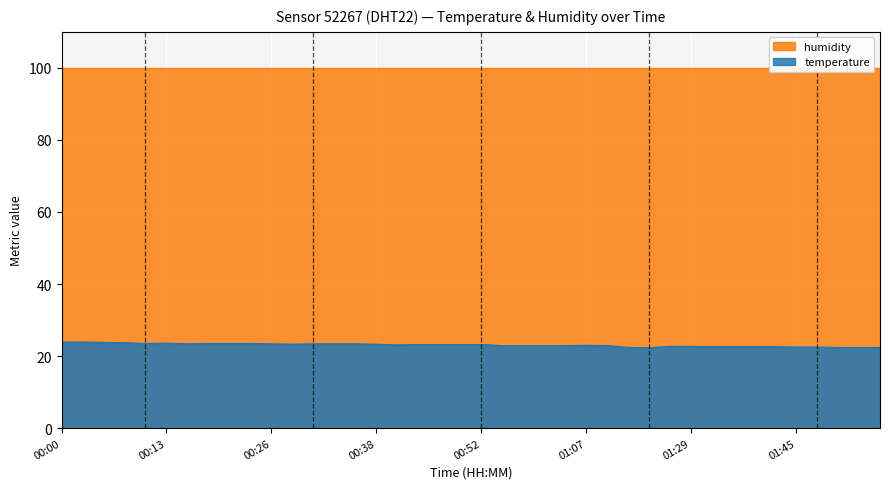

What is the ratio of the value at 00:03 to the value at 00:46?

1.0